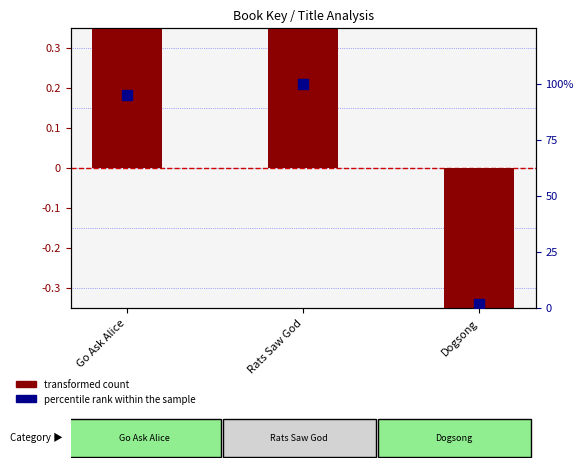

At how many categories does at least one series exceed 75?

2